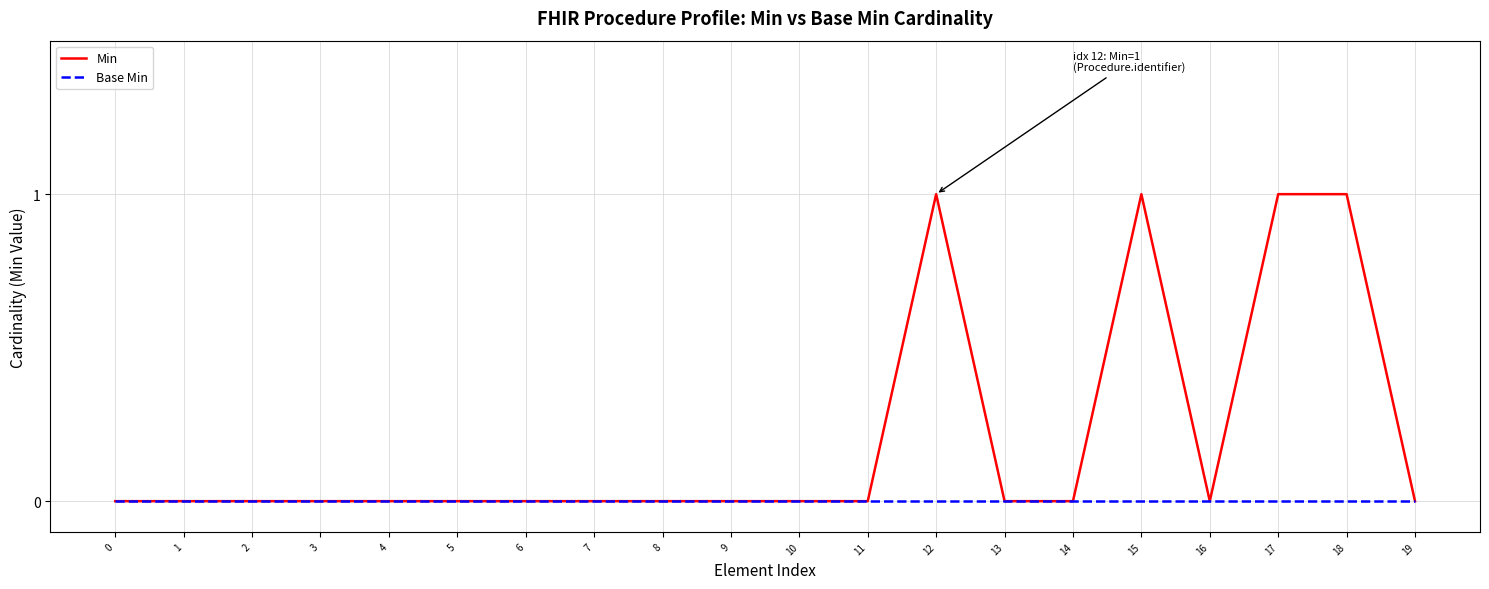

Reading left to right, extract all data points from this chart.

Min: 0=0	1=0	2=0	3=0	4=0	5=0	6=0	7=0	8=0	9=0	10=0	11=0	12=1	13=0	14=0	15=1	16=0	17=1	18=1	19=0
Base Min: 0=0	1=0	2=0	3=0	4=0	5=0	6=0	7=0	8=0	9=0	10=0	11=0	12=0	13=0	14=0	15=0	16=0	17=0	18=0	19=0